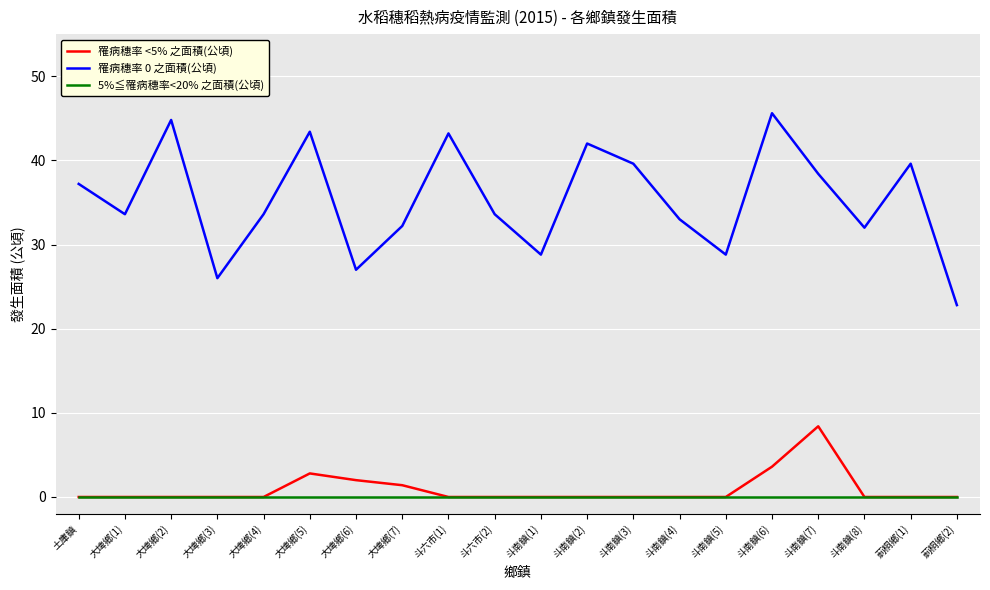

Is the value of 罹病穗率 0 之面積(公頃) at 大埤鄉(6) greater than the value of 罹病穗率 <5% 之面積(公頃) at 土庫鎮?

Yes